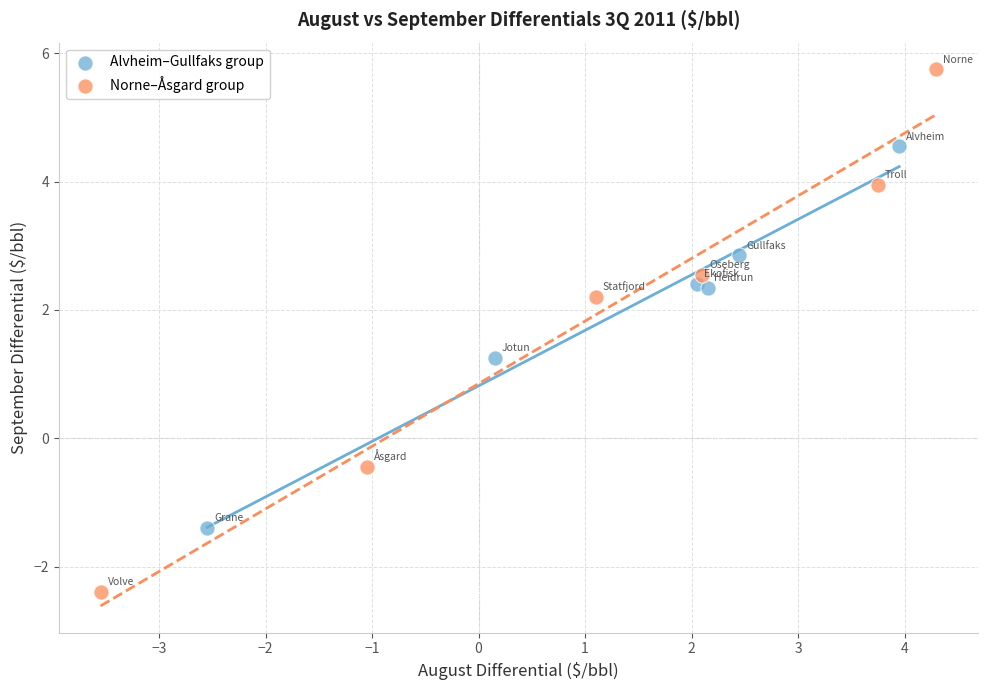

Which series reaches the minimum Y coordinate?

Norne–Åsgard group